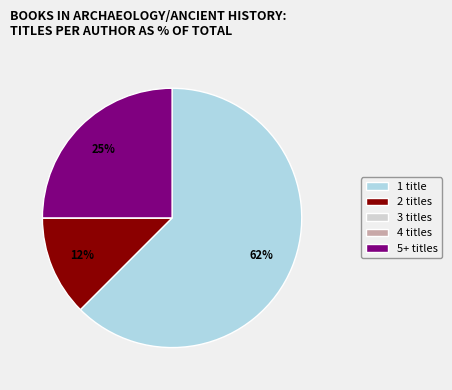

To the nearest percent, what is the average slice percentage?

20%